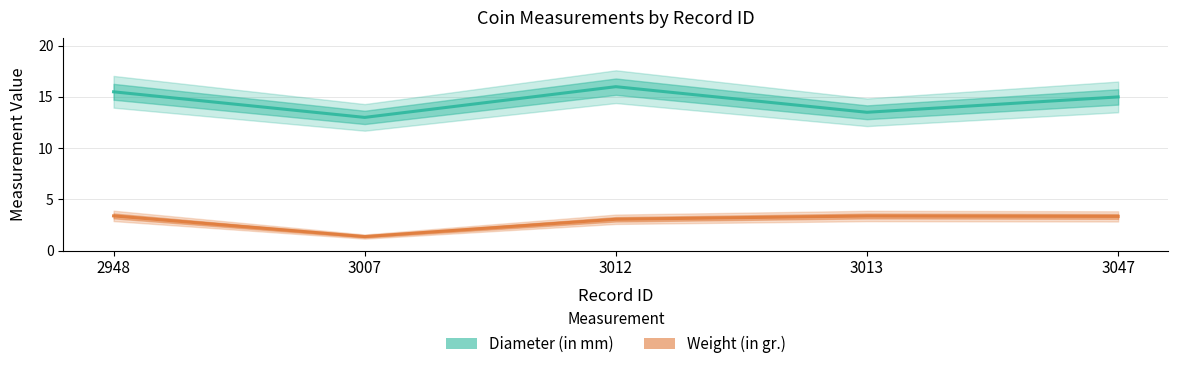

Which series has the widest spread of values?

Diameter (in mm)